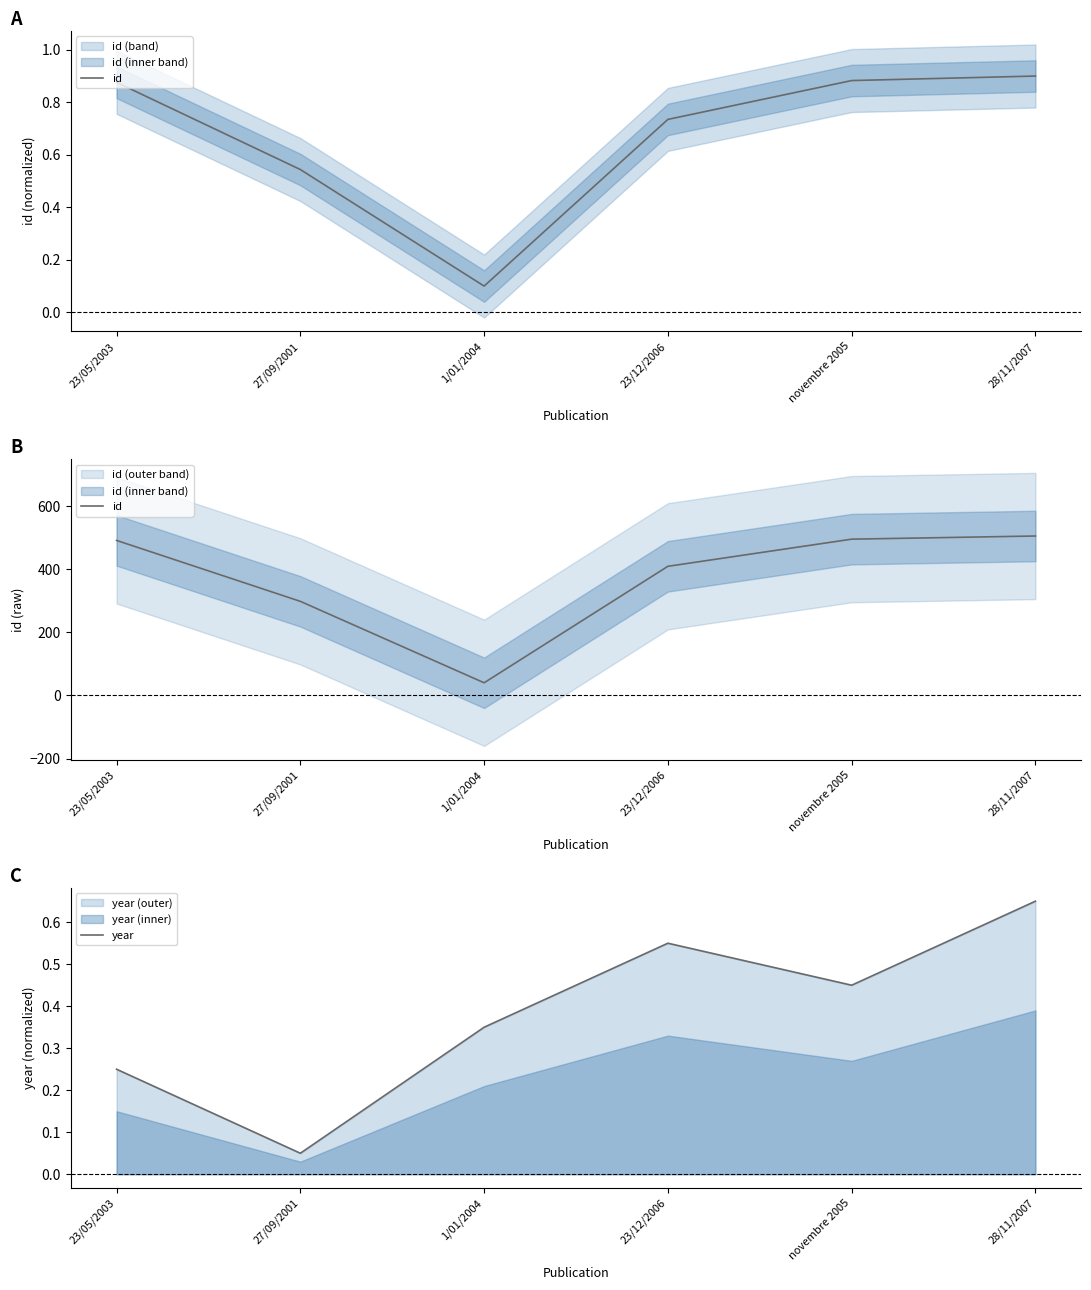

How many distinct data groups are displayed?

2